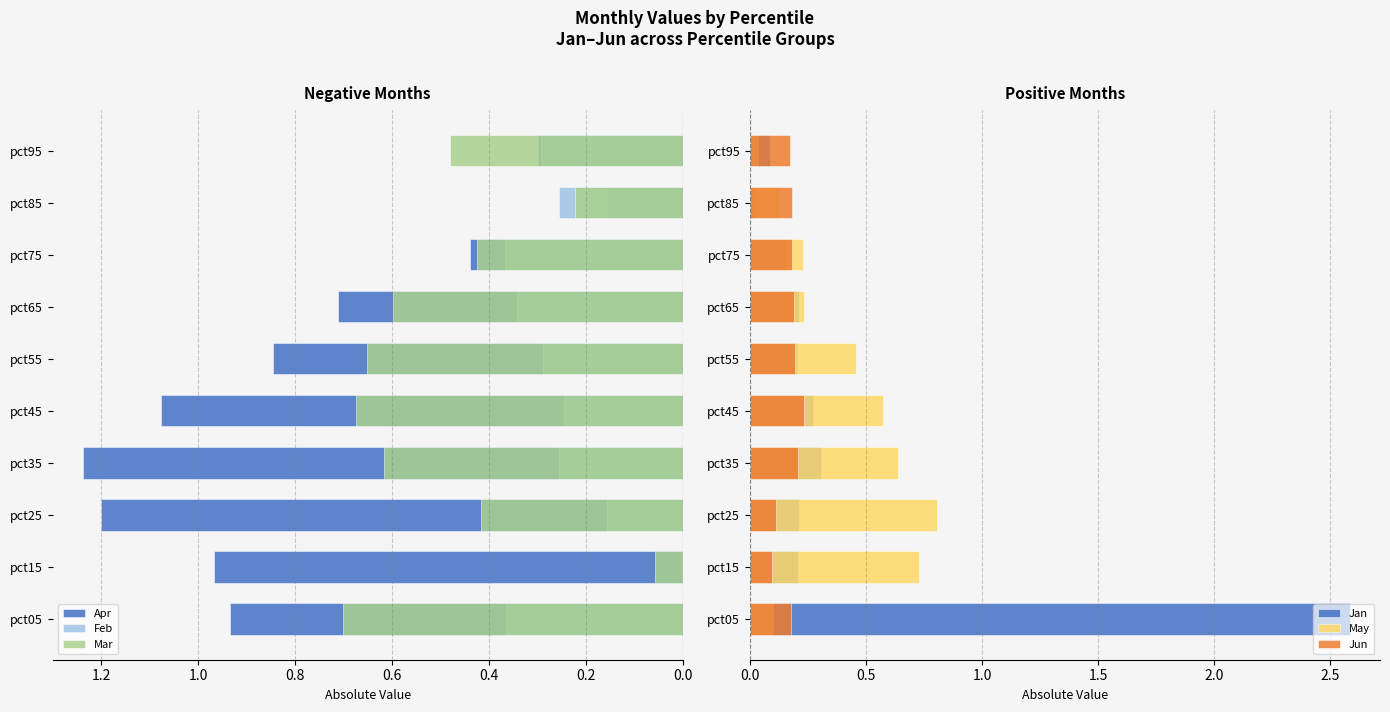

What are all the series names shown in the legend?

Apr, Feb, Mar, Jan, May, Jun